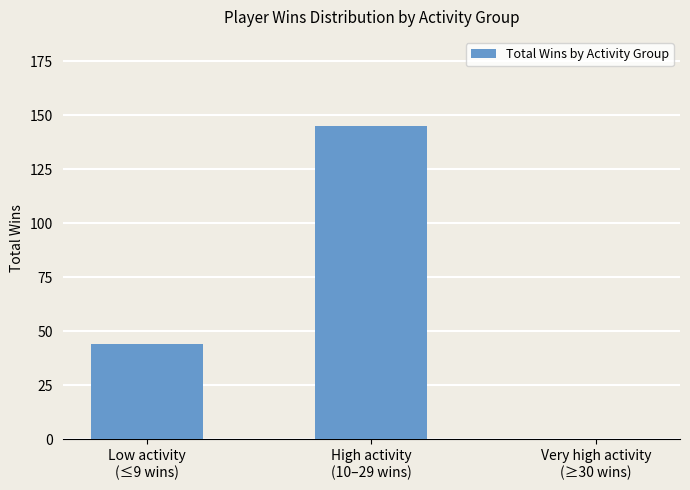

At which label is the value closest to 72?

Low activity
(≤9 wins)